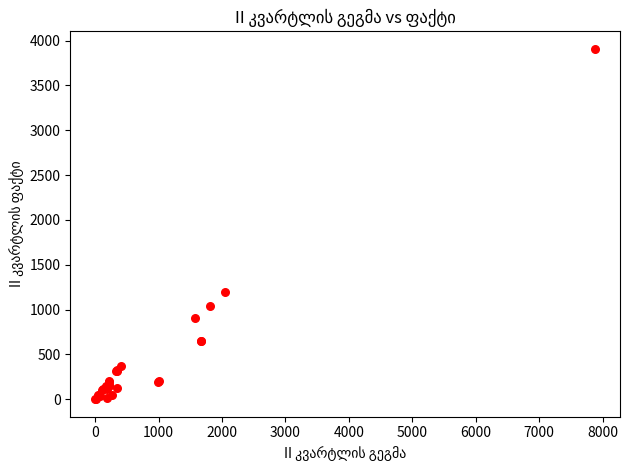

What Y value in the scatter plot is closest to 1953?

1200.9